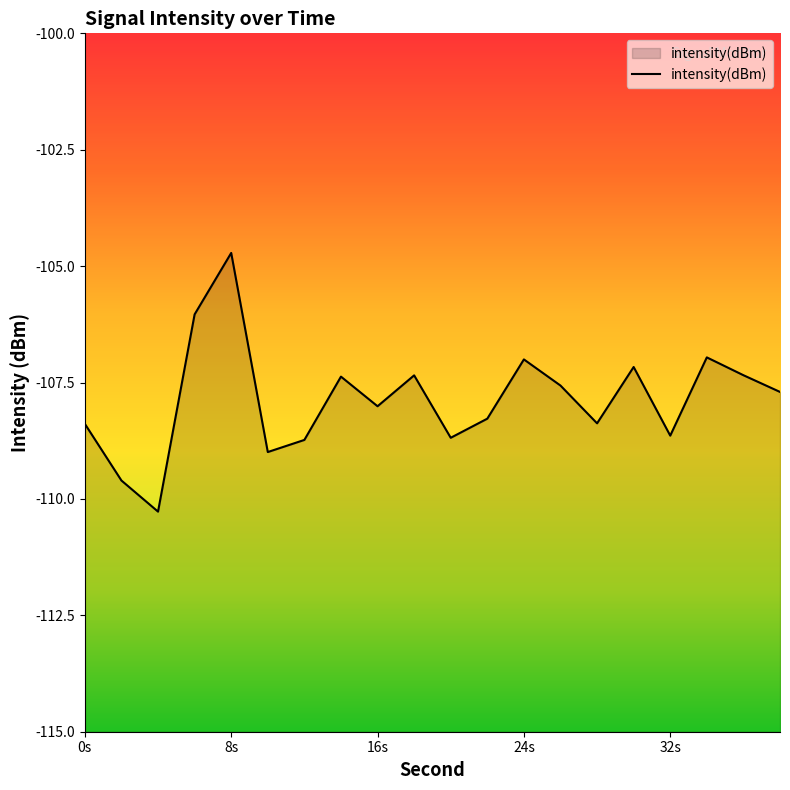

How many interior local valleys (lower than both neighbors) does the data have?

6